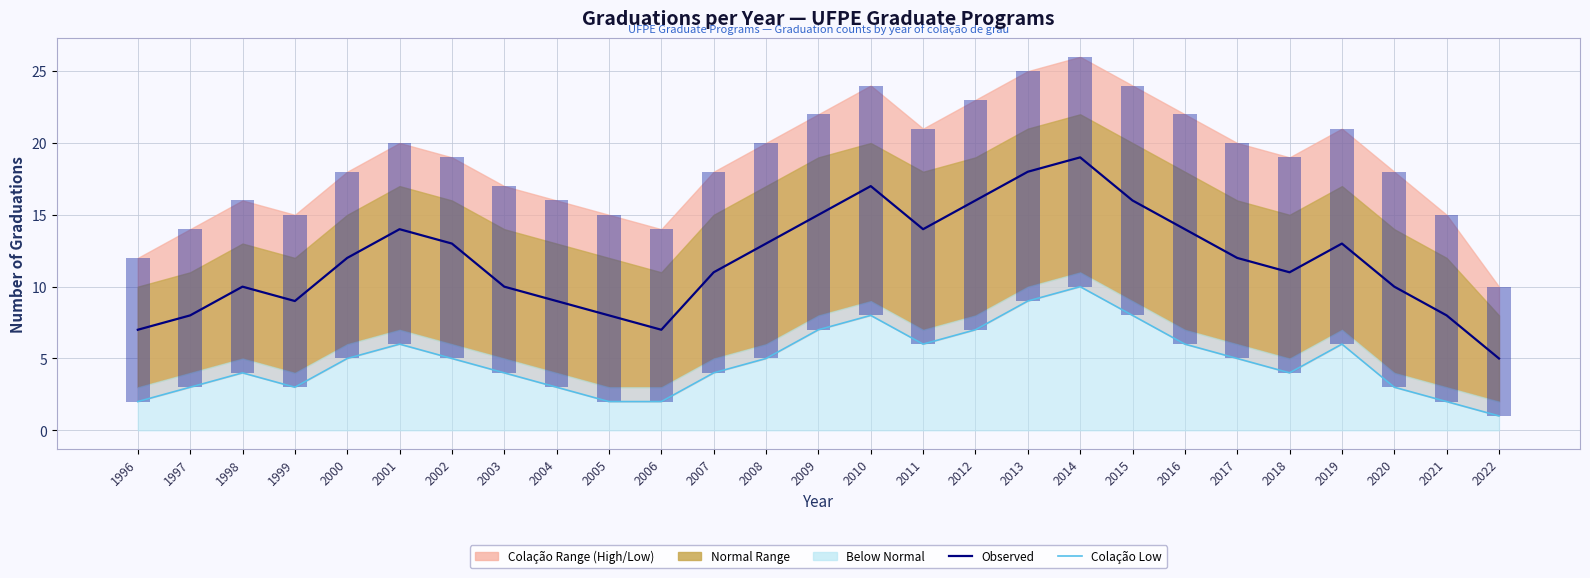

Reading right to left, what are all the values shown in this chart?

Observed: 2022=5	2021=8	2020=10	2019=13	2018=11	2017=12	2016=14	2015=16	2014=19	2013=18	2012=16	2011=14	2010=17	2009=15	2008=13	2007=11	2006=7	2005=8	2004=9	2003=10	2002=13	2001=14	2000=12	1999=9	1998=10	1997=8	1996=7
Colação Low: 2022=1	2021=2	2020=3	2019=6	2018=4	2017=5	2016=6	2015=8	2014=10	2013=9	2012=7	2011=6	2010=8	2009=7	2008=5	2007=4	2006=2	2005=2	2004=3	2003=4	2002=5	2001=6	2000=5	1999=3	1998=4	1997=3	1996=2
Observed range: 2022=9	2021=13	2020=15	2019=15	2018=15	2017=15	2016=16	2015=16	2014=16	2013=16	2012=16	2011=15	2010=16	2009=15	2008=15	2007=14	2006=12	2005=13	2004=13	2003=13	2002=14	2001=14	2000=13	1999=12	1998=12	1997=11	1996=10